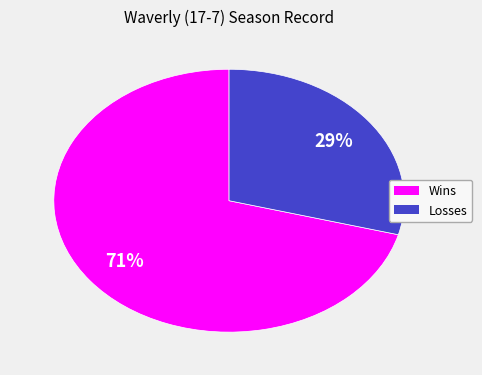

How many segments does this pie chart have?

2